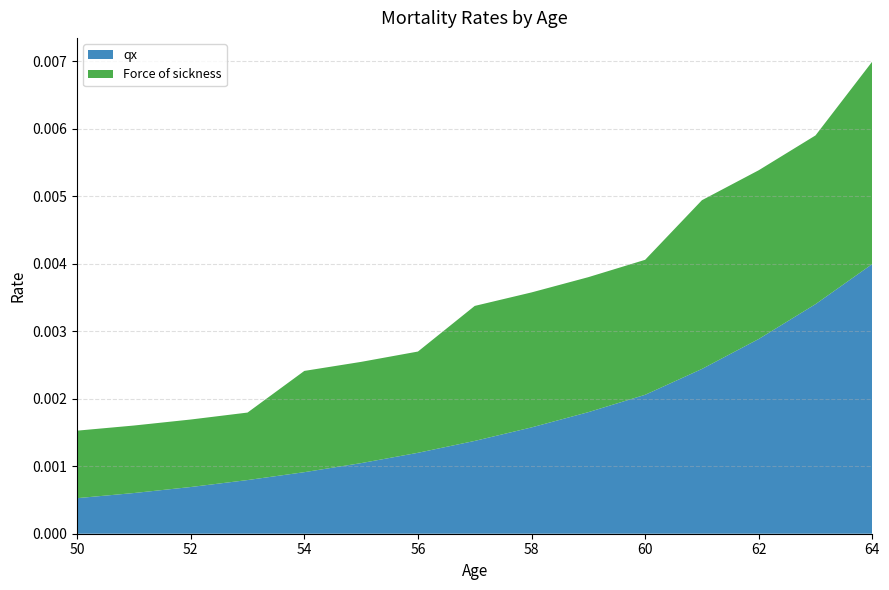

At which category is the sum across all series the highest?

64